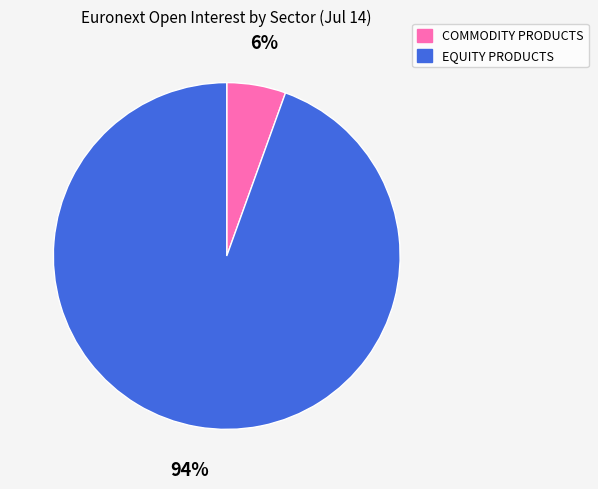

How many segments does this pie chart have?

2